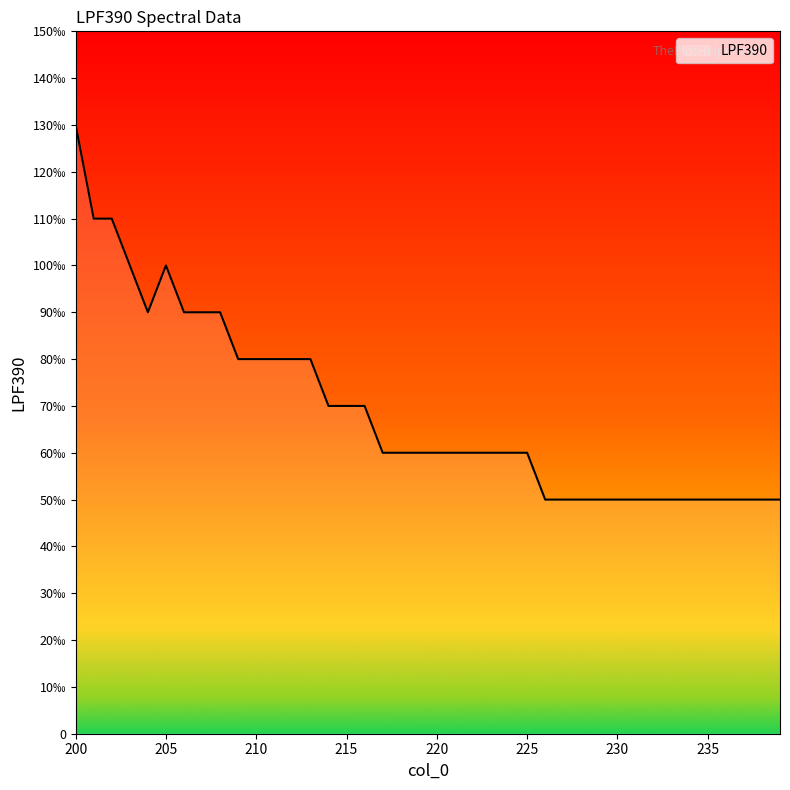

Is this an area chart (filled region under the line)?

Yes